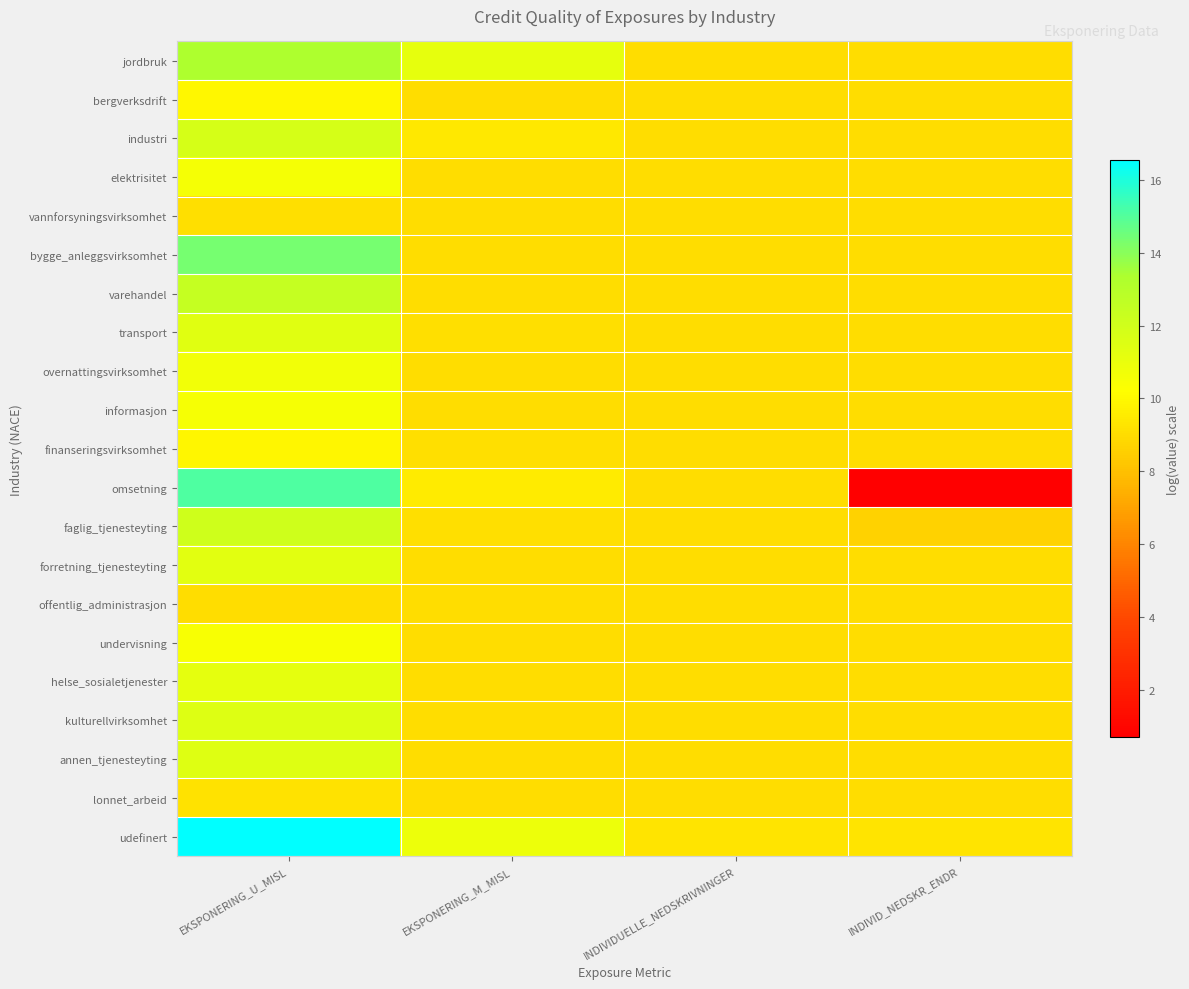

What is the total value across all series at EKSPONERING_U_MISL?

241.7